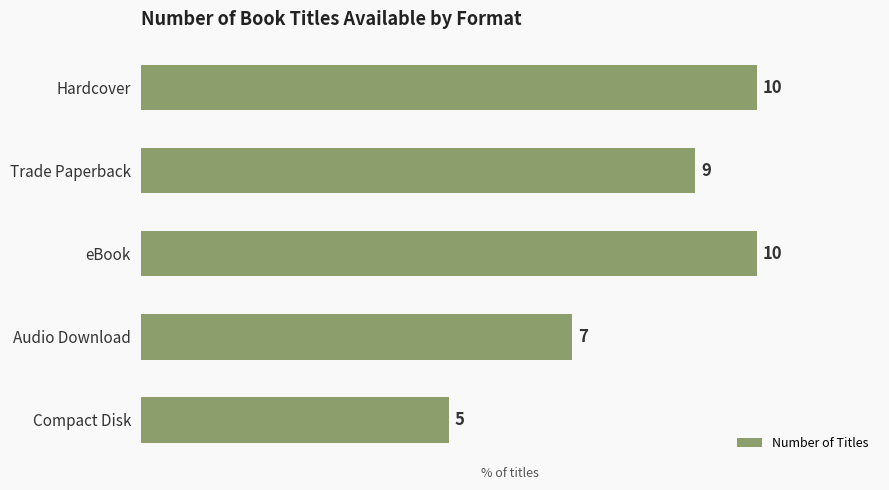

What position from the top is Trade Paperback?

2